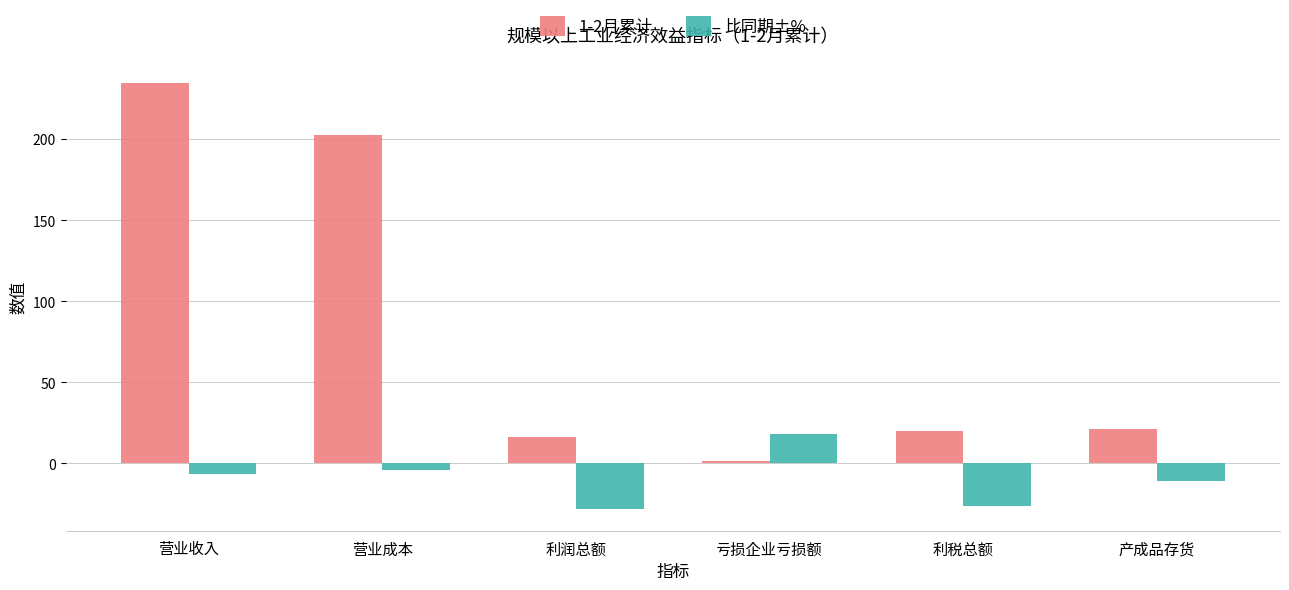

Rank the series by their average value, from highest to lowest.

1-2月累计, 比同期±%